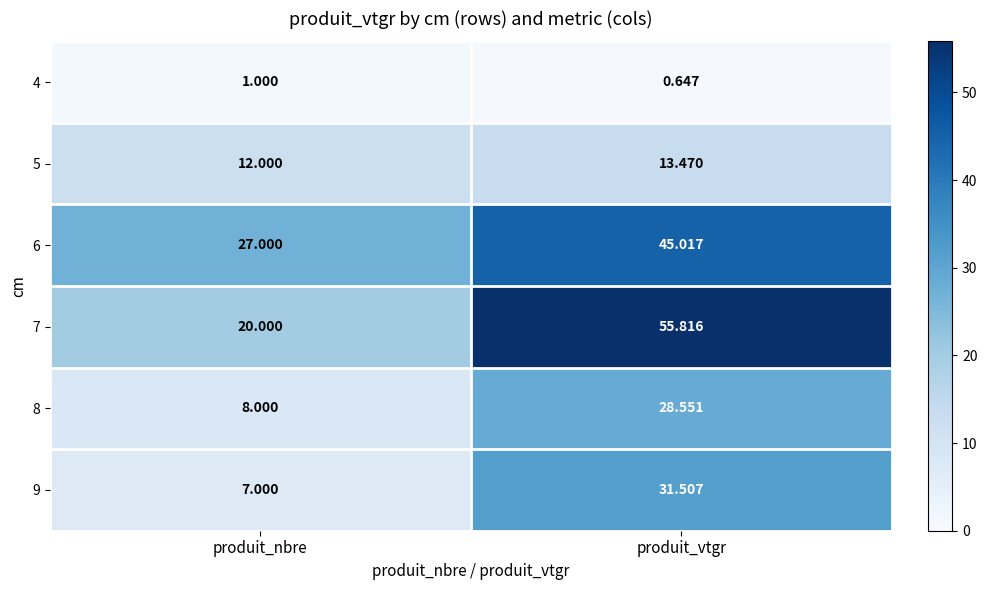

List the labels in order of 8 value, smallest first.

produit_nbre, produit_vtgr